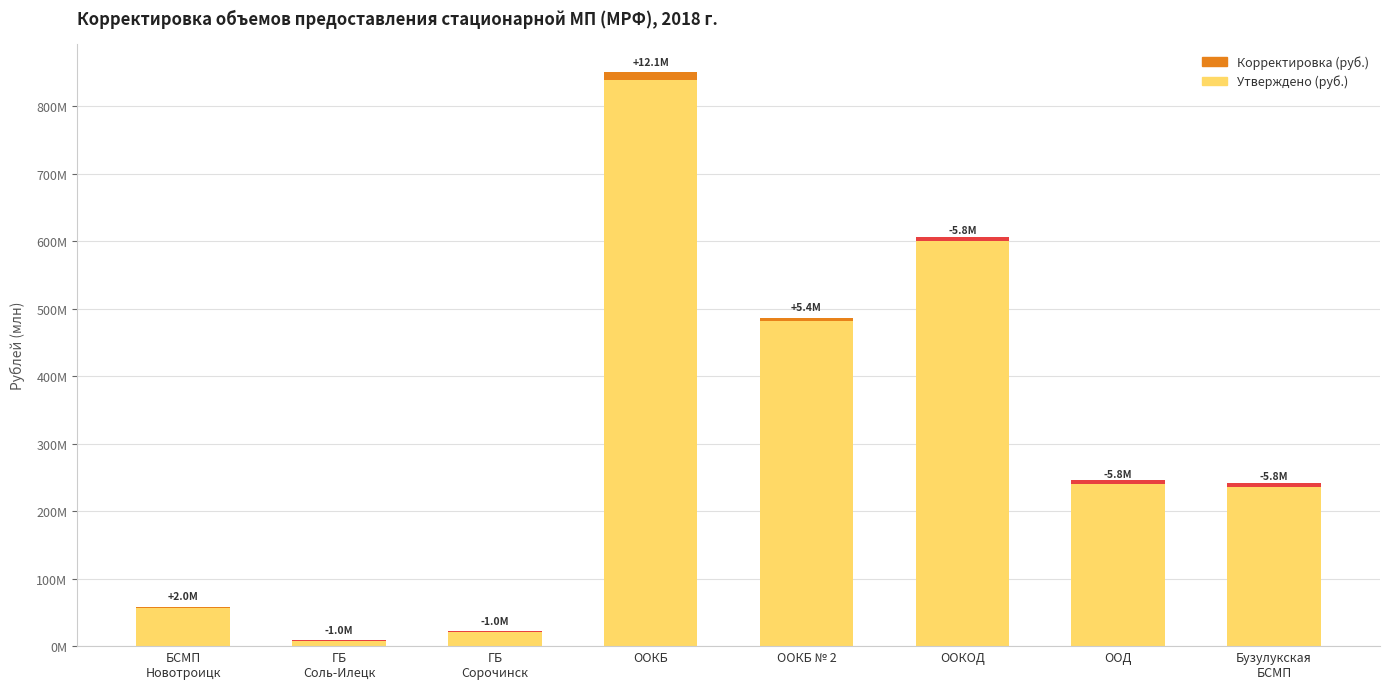

What is the value of the Корректировка (руб.) bar at the 7th from the left?

-5842000